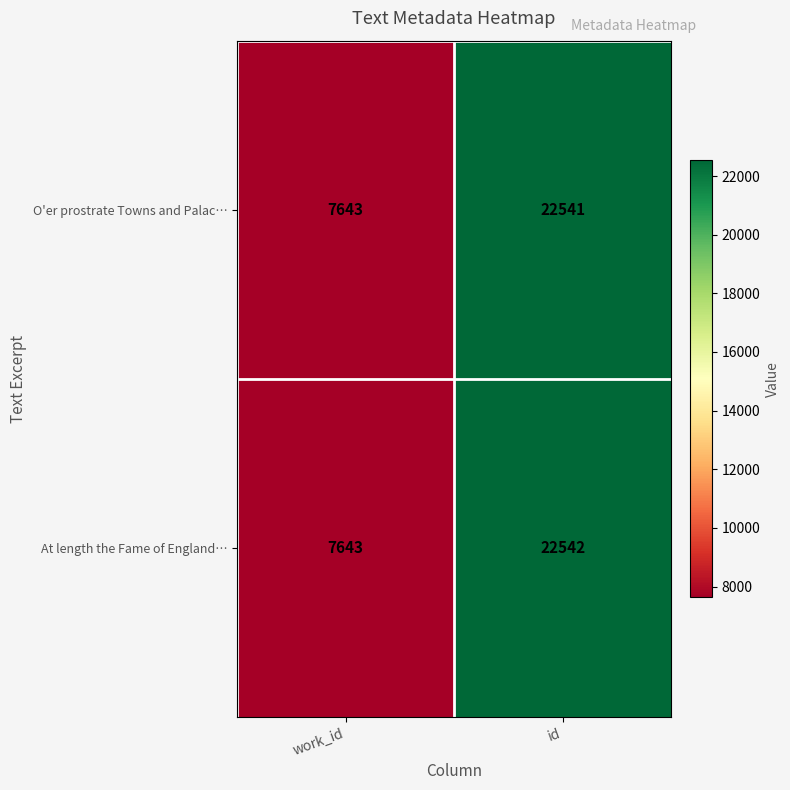

What is the smallest value displayed?

7643